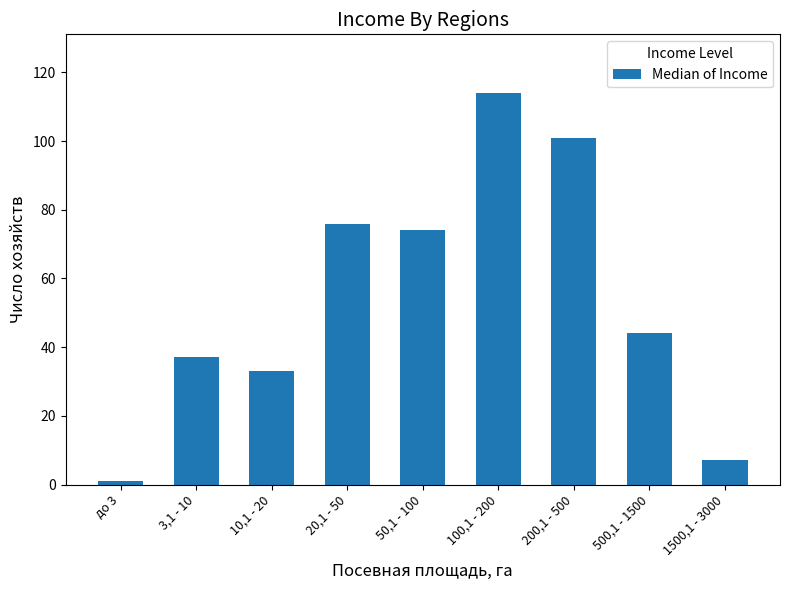

What is the difference between the maximum and minimum values?

113